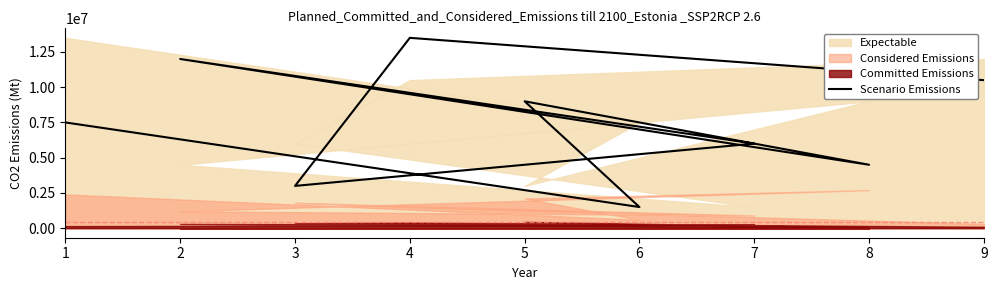

What is the difference between the values at 3 and 5?

6000000